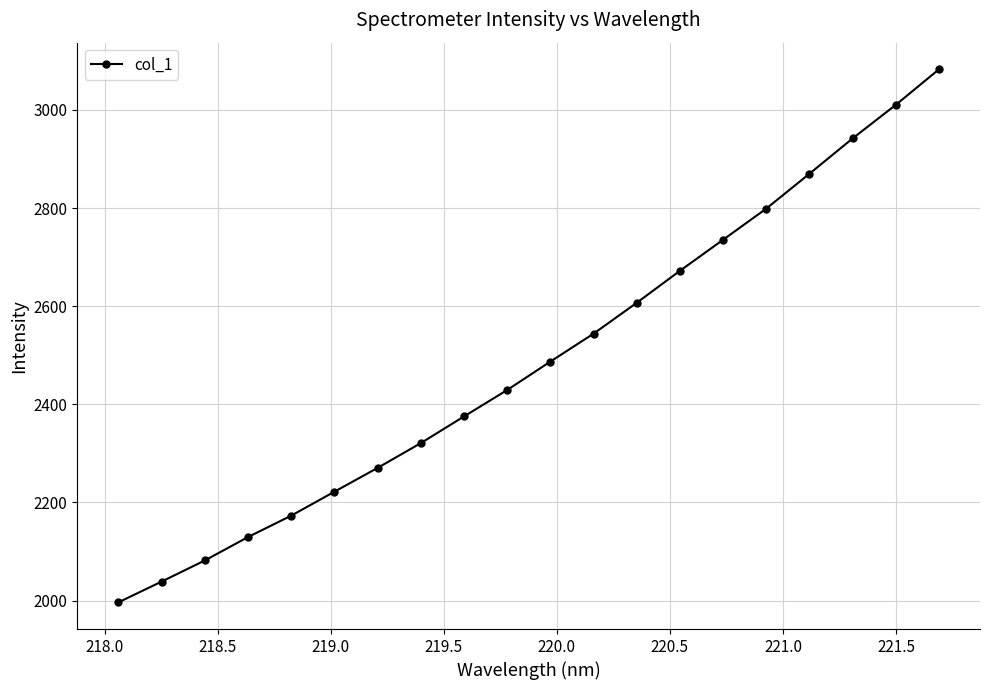

What is the sum of all values?

49787.0